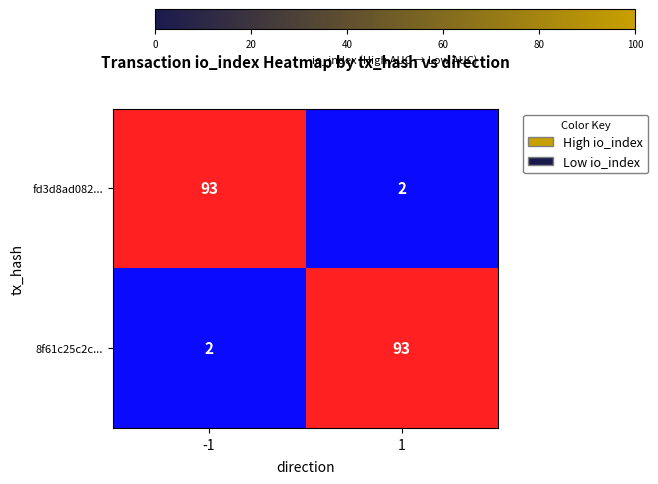

What is the total value across all series at -1?

95